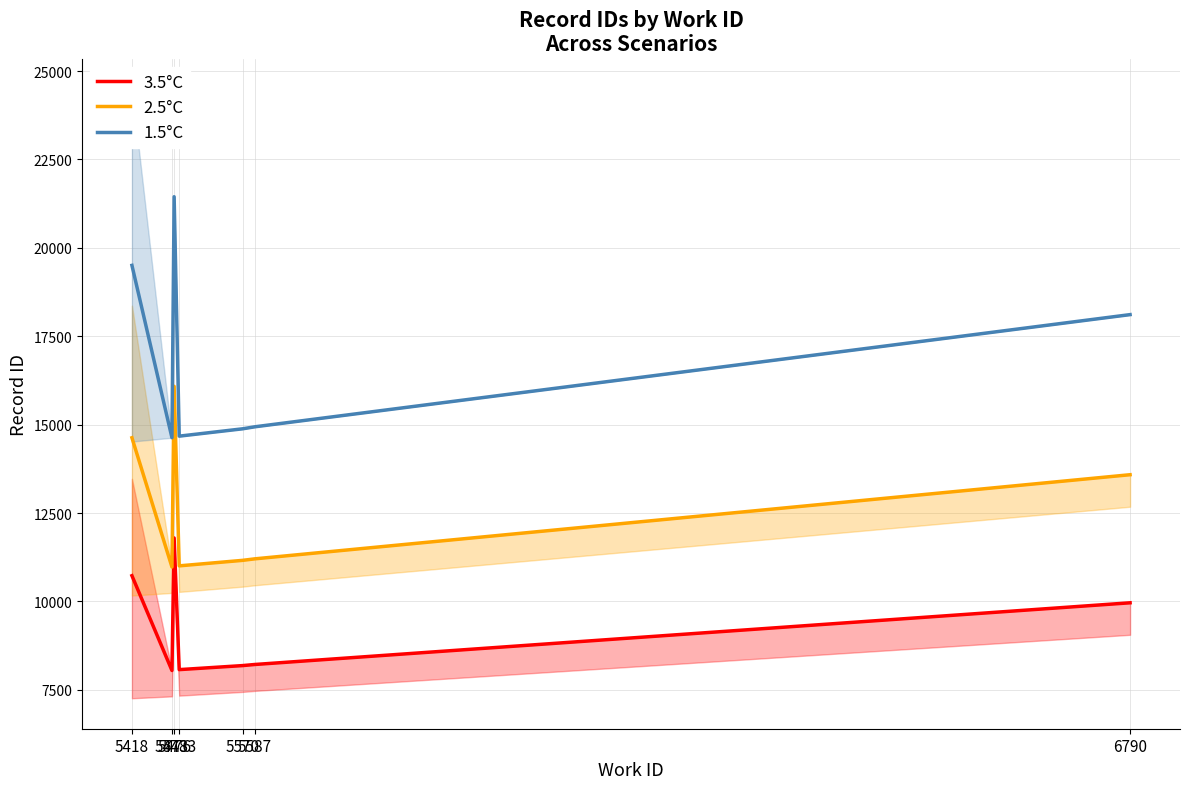

Reading left to right, transcribe all the data shown in this chart.

3.5°C: 5418=10727.8	5473=8046.5	5476=11795.3	5483=8071.3	5570=8185.1	5587=8216.7	6790=9961.6
2.5°C: 5418=14628.8	5473=10972.5	5476=16084.5	5483=11006.2	5570=11161.5	5587=11204.6	6790=13584.0
1.5°C: 5418=19505.0	5473=14630.0	5476=21446.0	5483=14675.0	5570=14882.0	5587=14939.5	6790=18112.0